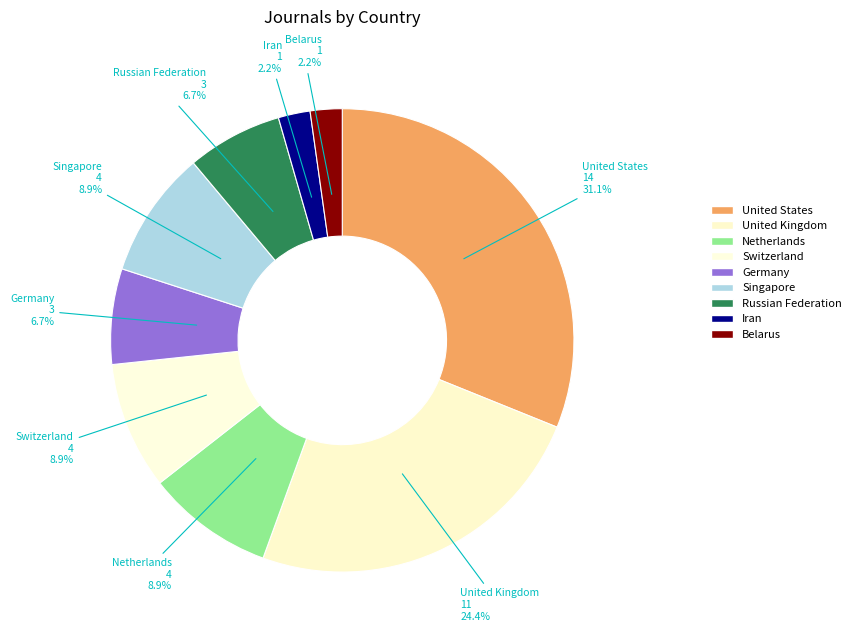

Count the number of slices in the pie.

9